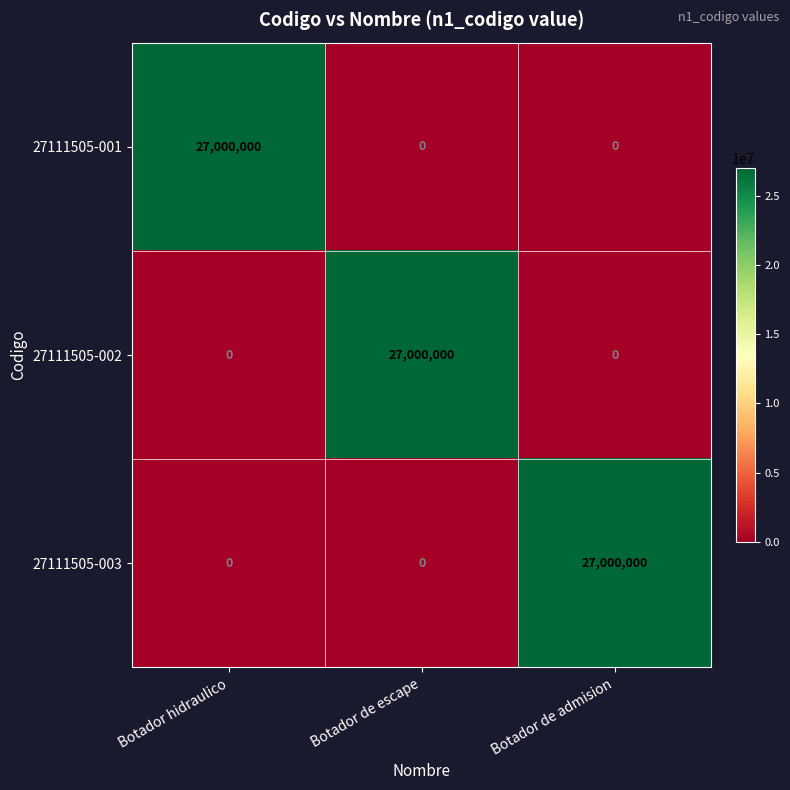

What is the greatest value displayed?

27000000